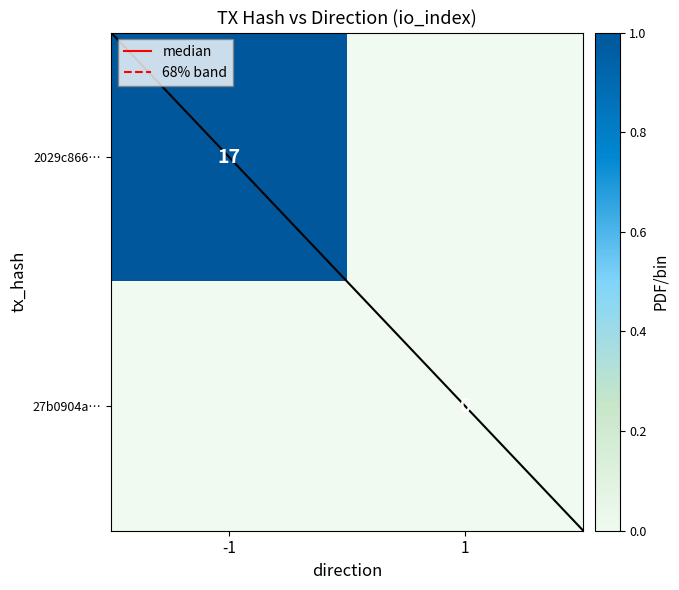

What is the sum of the 2029c866… values at -1 and 1?

1.0